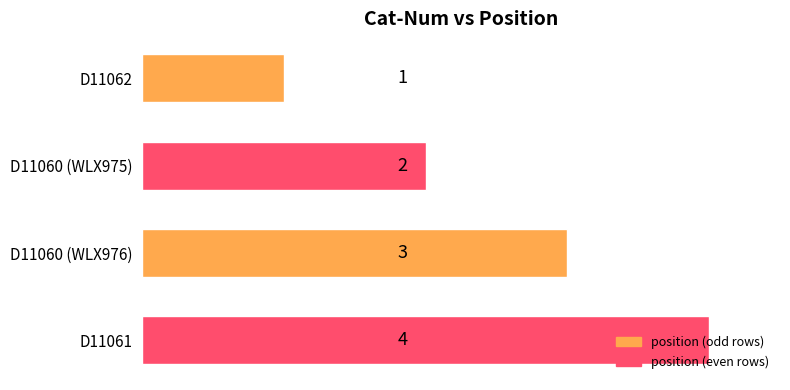

What is the difference between the maximum and minimum values?

3